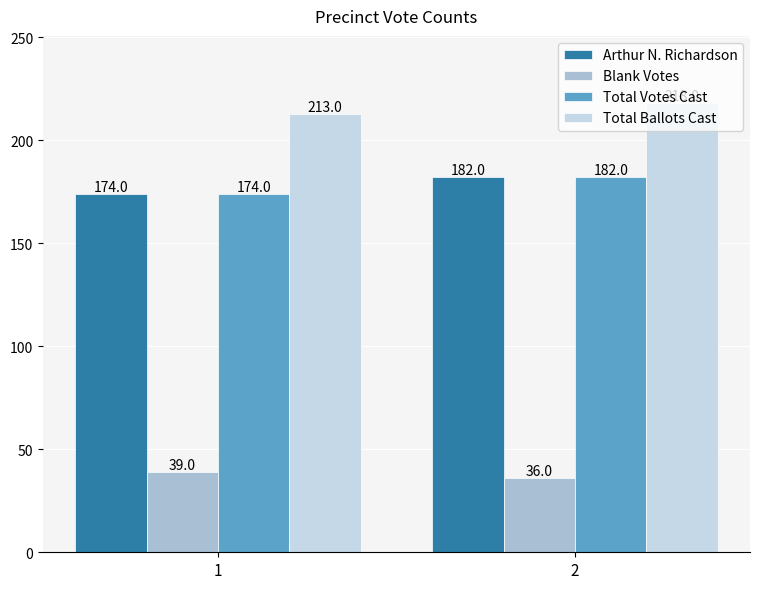

What is the spread (max minus min) of values at 1?

174